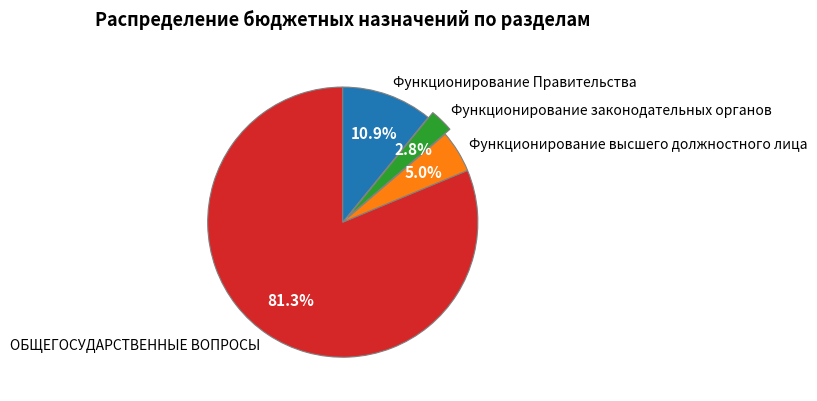

What portion of the pie excludes Функционирование Правительства?

89.1%